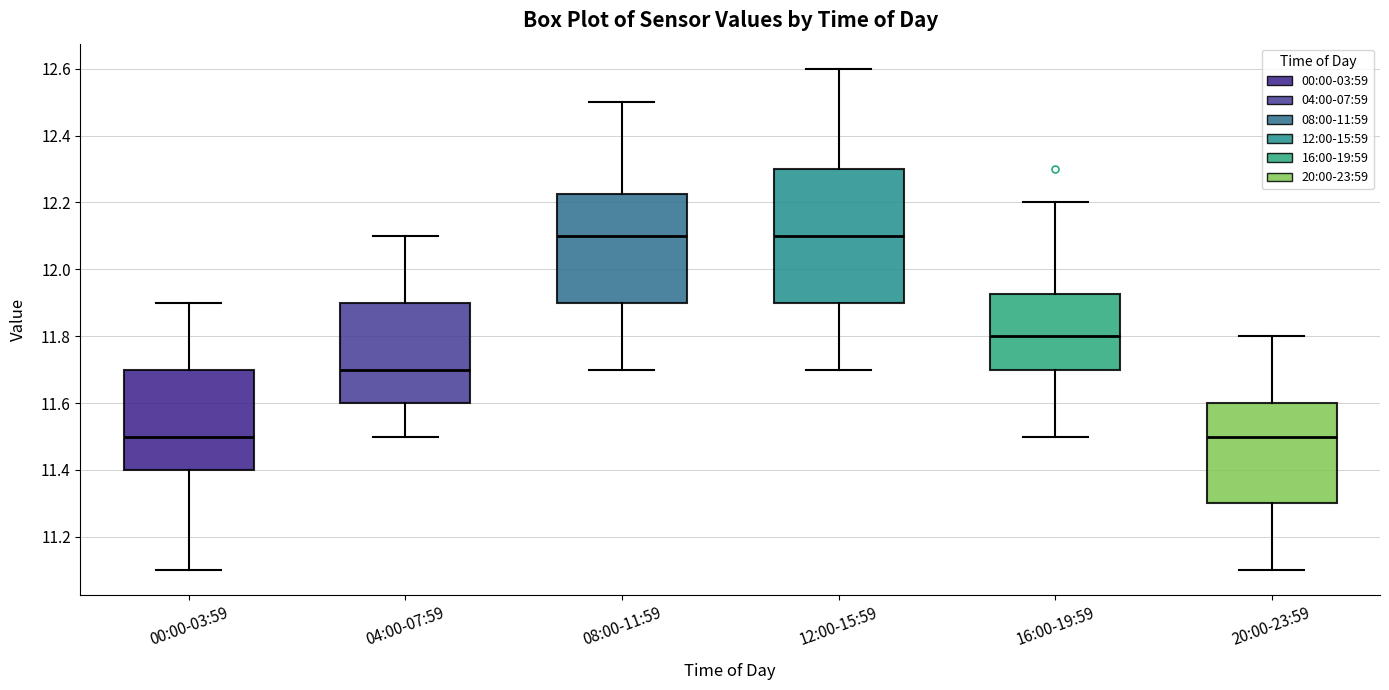

Reading left to right, transcribe this box plot: for each box, give where its median line is, the range the box spans, and where its two whiskers end, as read against the y-axis. The values are not printed on the chart, so give them approximately, as read against the axis.

00:00-03:59: median 11.50, box 11.40 to 11.70, whiskers 11.10 to 11.90
04:00-07:59: median 11.70, box 11.60 to 11.90, whiskers 11.50 to 12.10
08:00-11:59: median 12.10, box 11.90 to 12.22, whiskers 11.70 to 12.50
12:00-15:59: median 12.10, box 11.90 to 12.30, whiskers 11.70 to 12.60
16:00-19:59: median 11.80, box 11.70 to 11.92, whiskers 11.50 to 12.20
20:00-23:59: median 11.50, box 11.30 to 11.60, whiskers 11.10 to 11.80